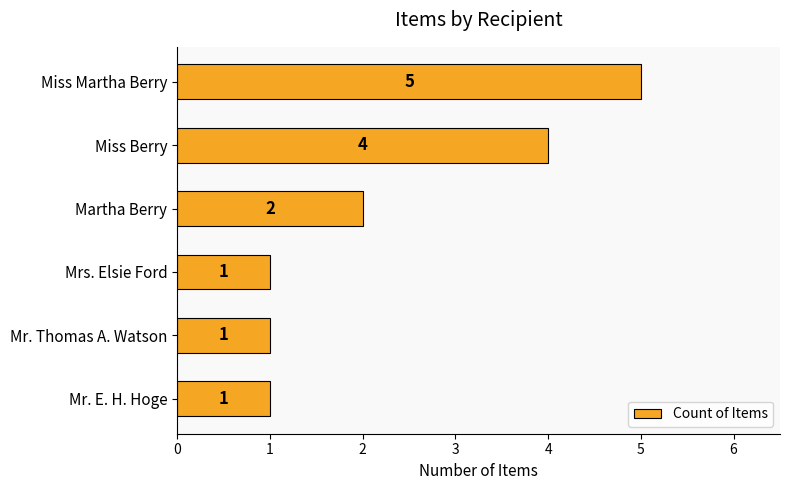

What is the ratio of the value at Miss Berry to the value at Mrs. Elsie Ford?

4.0